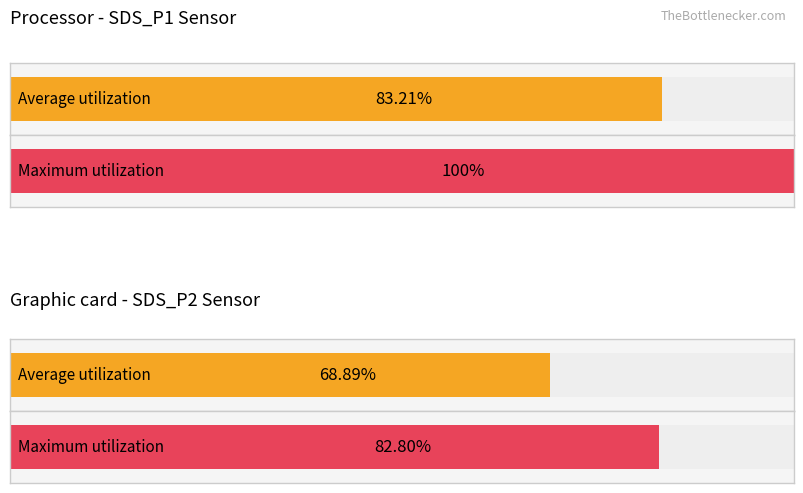

Which category has the highest value in the Maximum utilization series?

SDS_P1